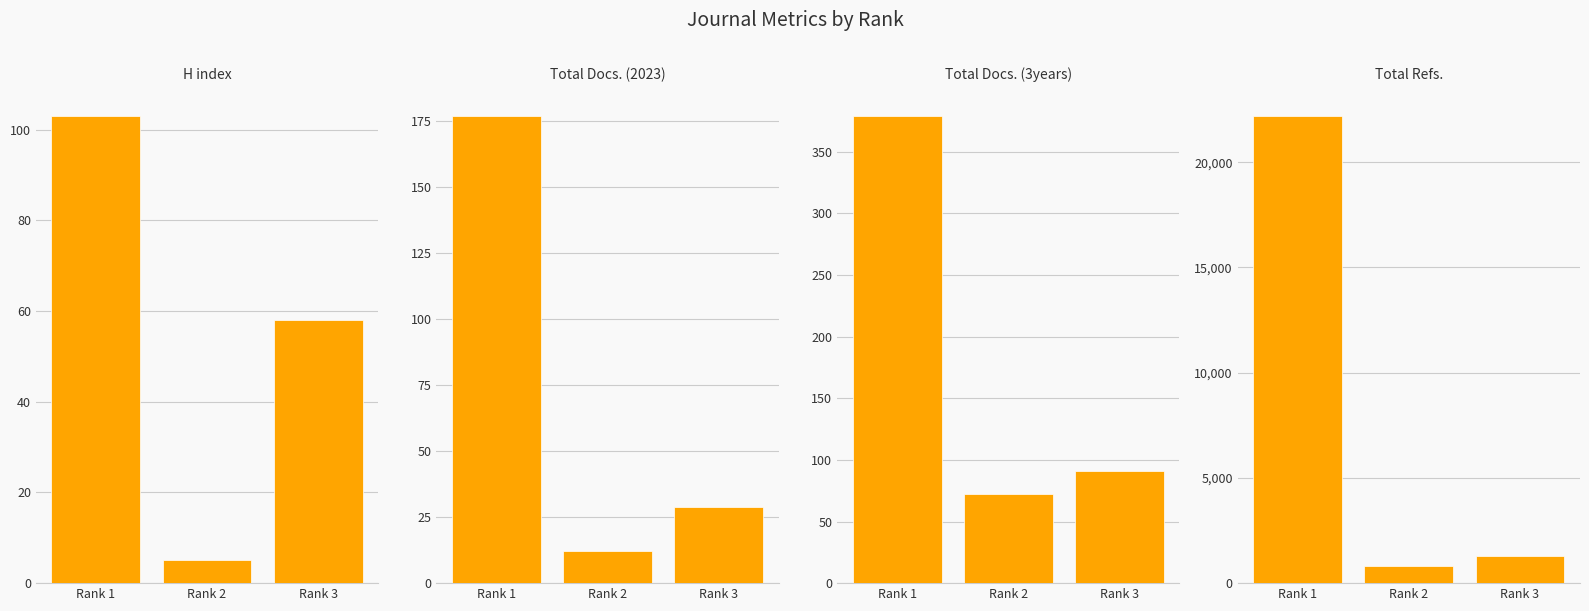

What is the spread (max minus min) of values at Rank 1?

22095